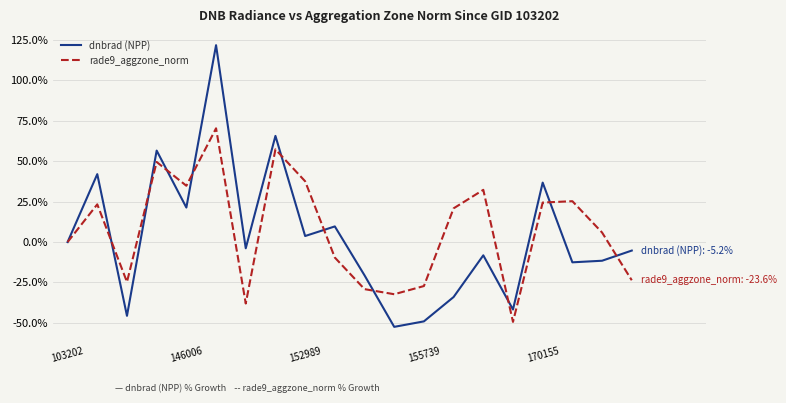

Which series has the largest range (max minus min)?

dnbrad (NPP)